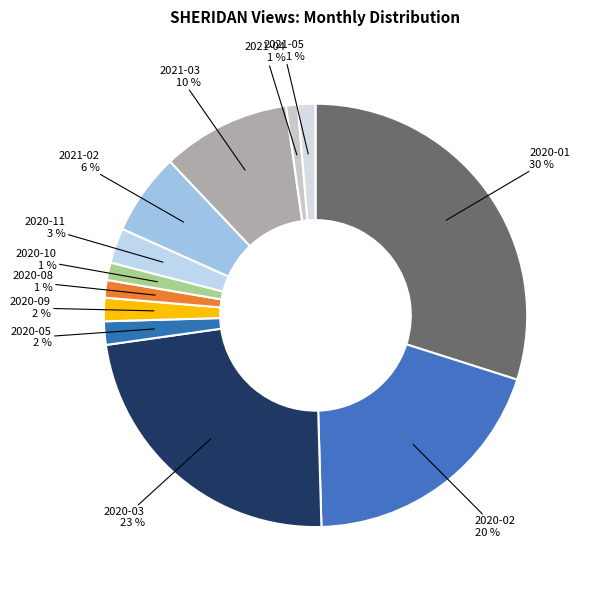

Does 2021-04 account for over 50% of the chart?

No